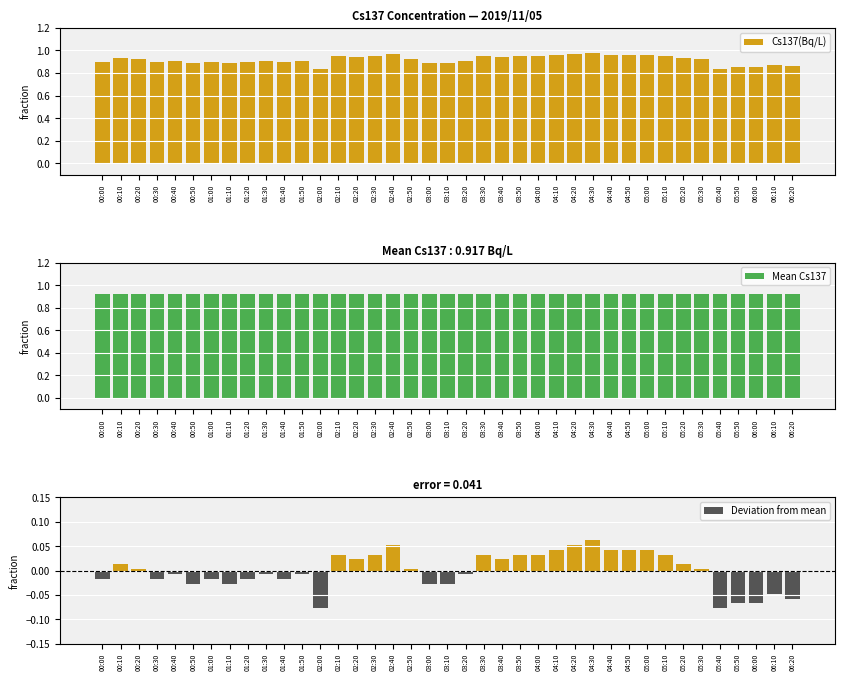

The Deviation from mean series shows 0.0 at 05:10. True or false?

True